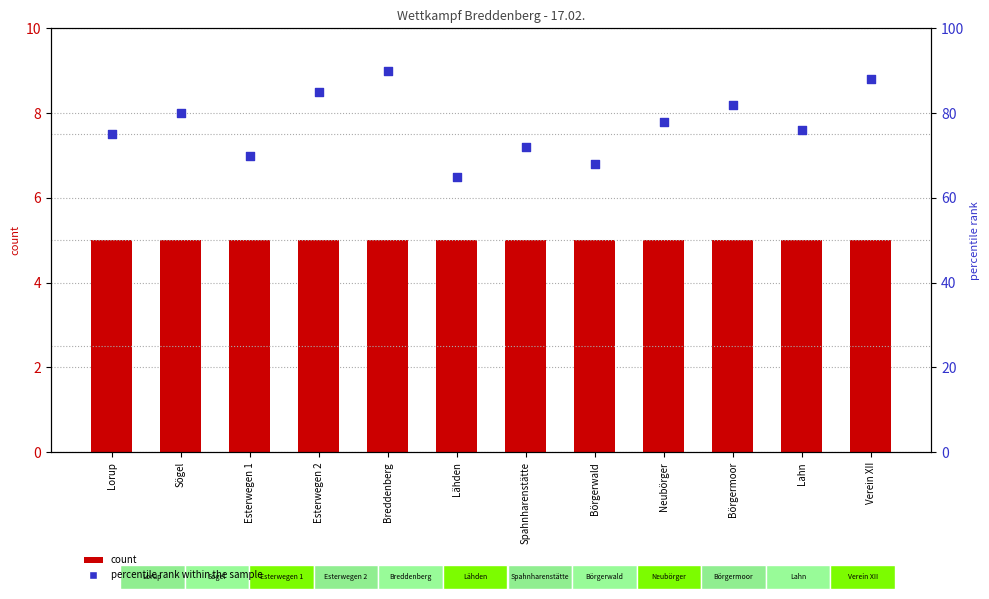

What are all the series names shown in the legend?

count, percentile rank within the sample